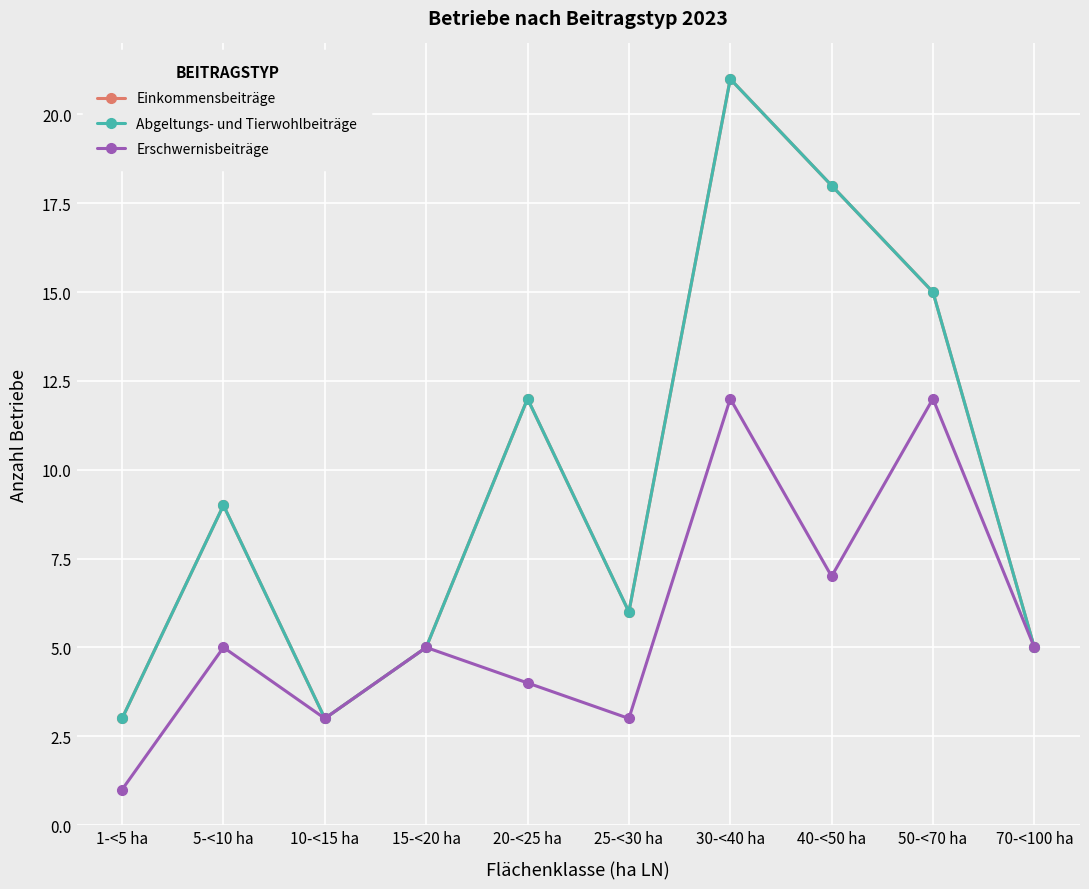

True or false: Einkommensbeiträge and Abgeltungs- und Tierwohlbeiträge cross at least once.

False